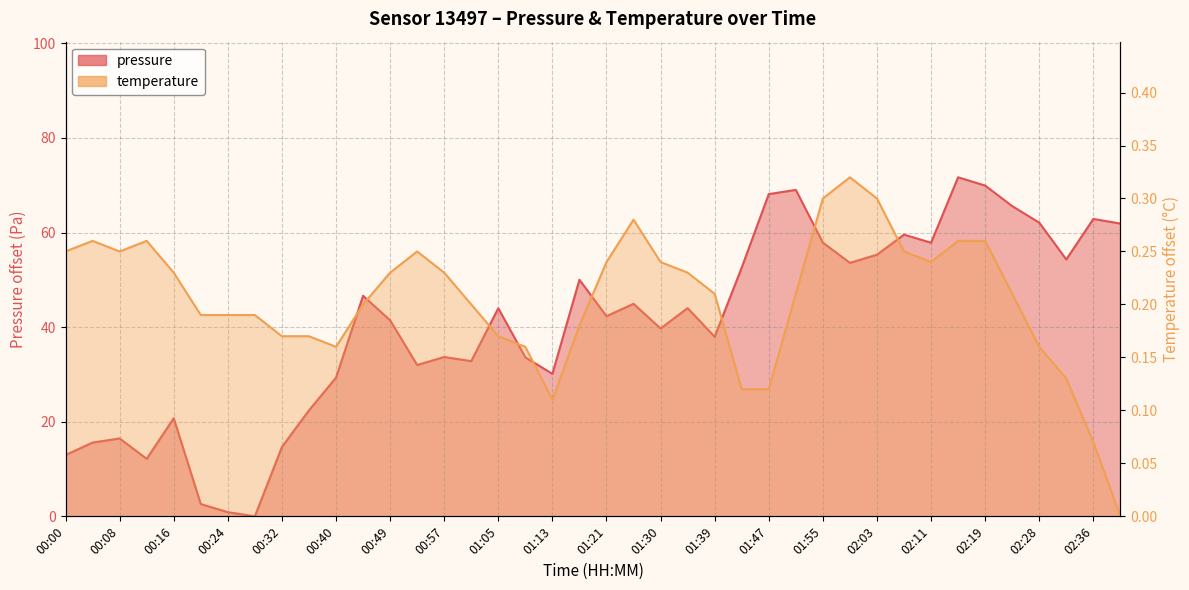

Count the number of categories in the chart.

40